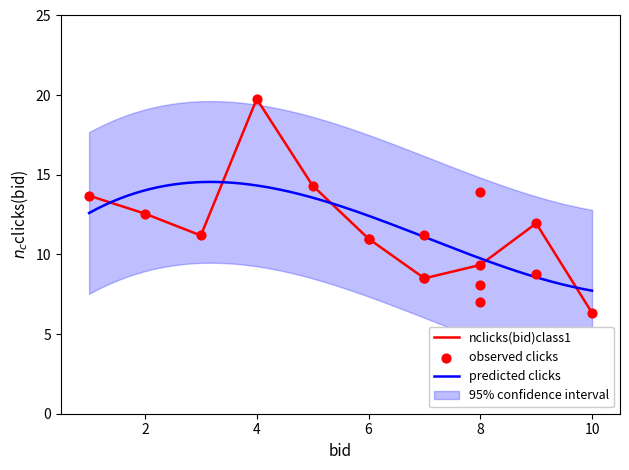

Which has a higher value, 1 or 5?

5